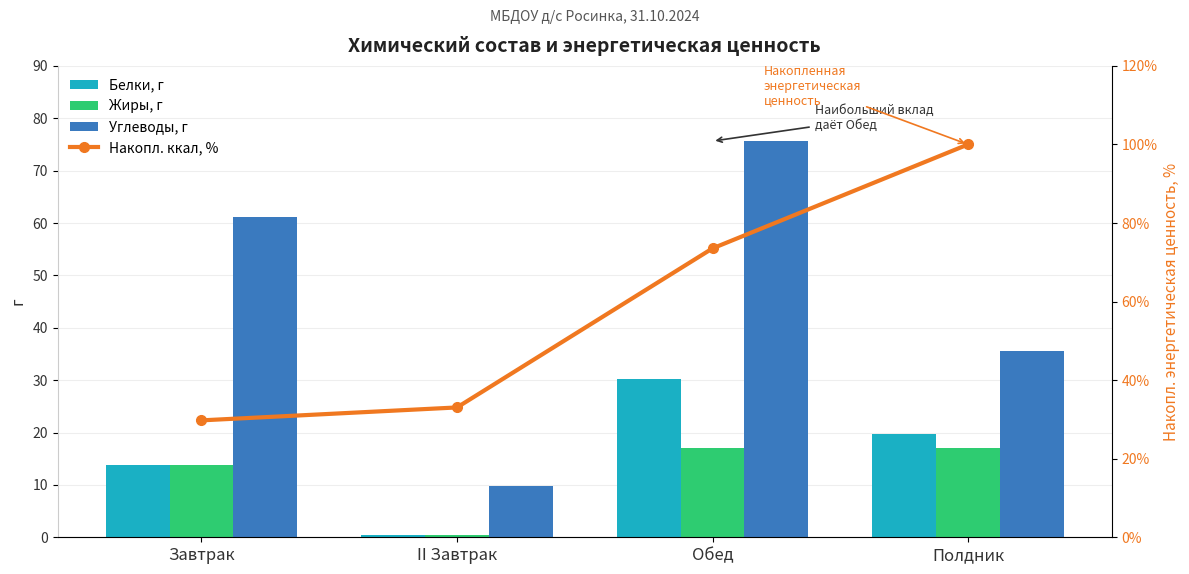

What is the maximum value shown in the chart?

100.0